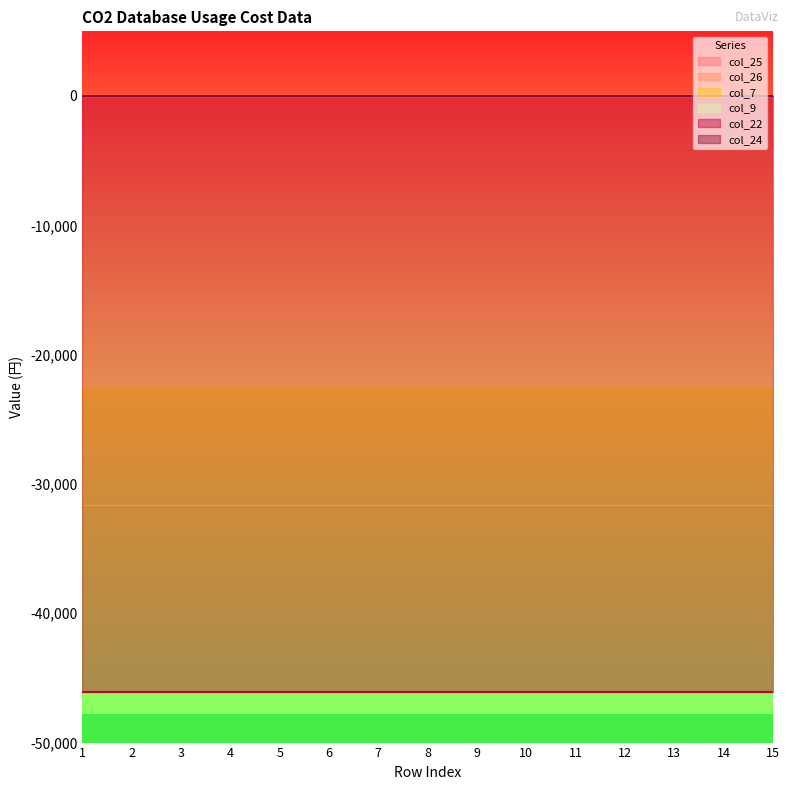

True or false: col_9 has more than 2 points higher than both neighbors.

False